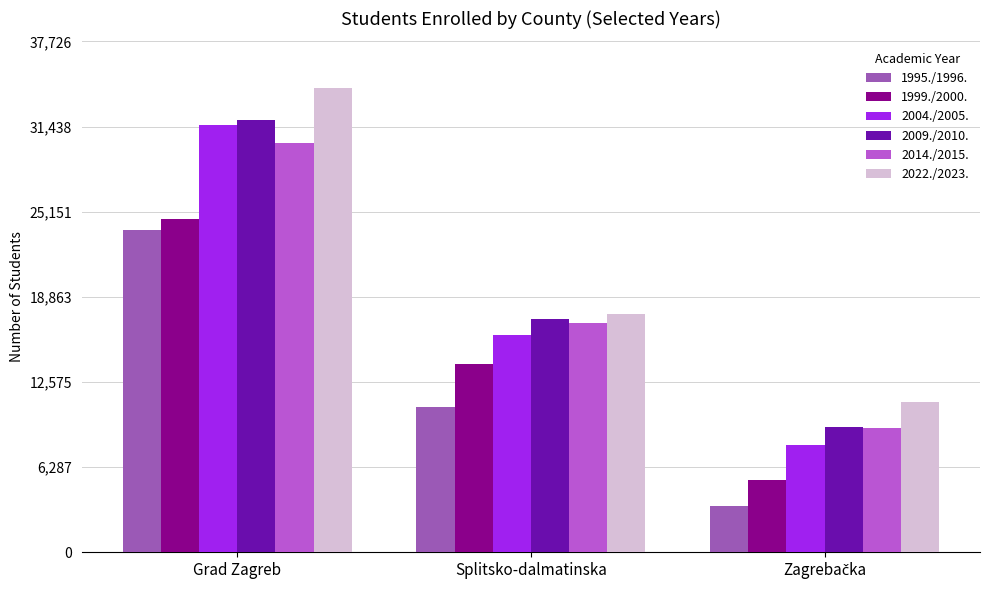

How many 1995./1996. values are between 3435 and 23822?

3